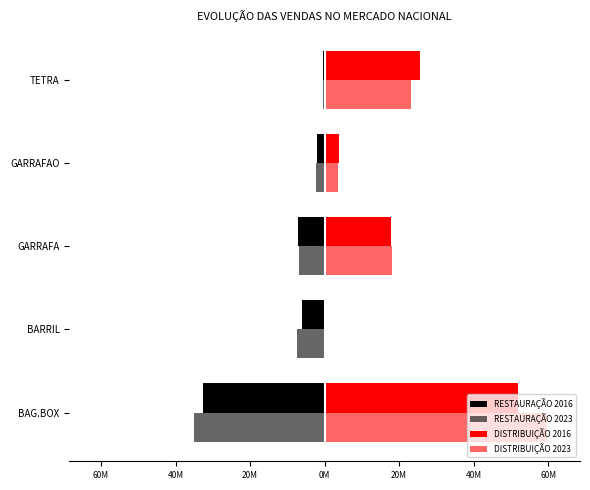

Reading right to left, transcribe all the data shown in this chart.

RESTAURAÇÃO 2016: -332253	-1961496	-7107973	-5996156	-32620110
RESTAURAÇÃO 2023: -399509	-2389678	-6864254	-7288887	-35047144
DISTRIBUIÇÃO 2016: 25701448	3892493	17693535	56768	51767055
DISTRIBUIÇÃO 2023: 23052825	3688040	18074753	214368	59587114